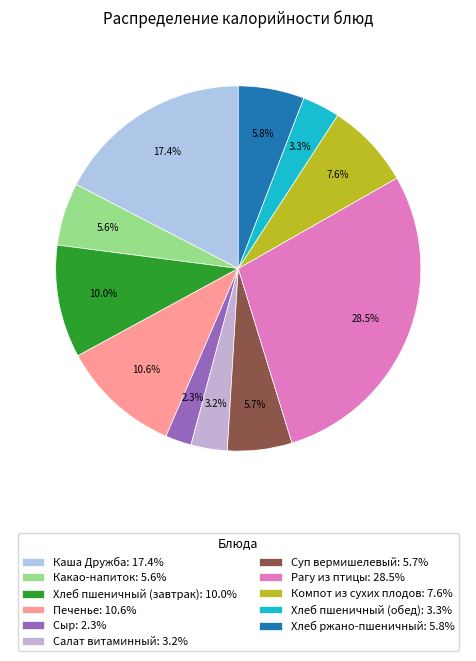

What percentage is the Салат витаминный slice, to the nearest percent?

3%